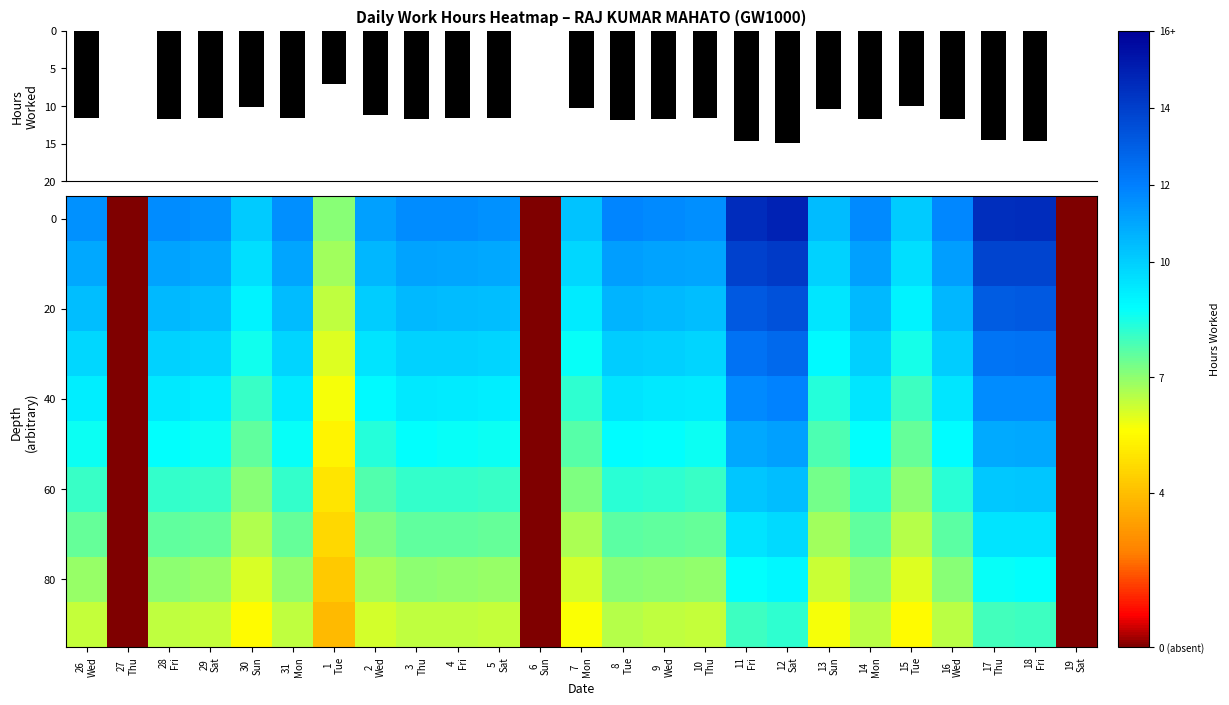

Which has a higher value, 5
Sat or 14
Mon?

14
Mon